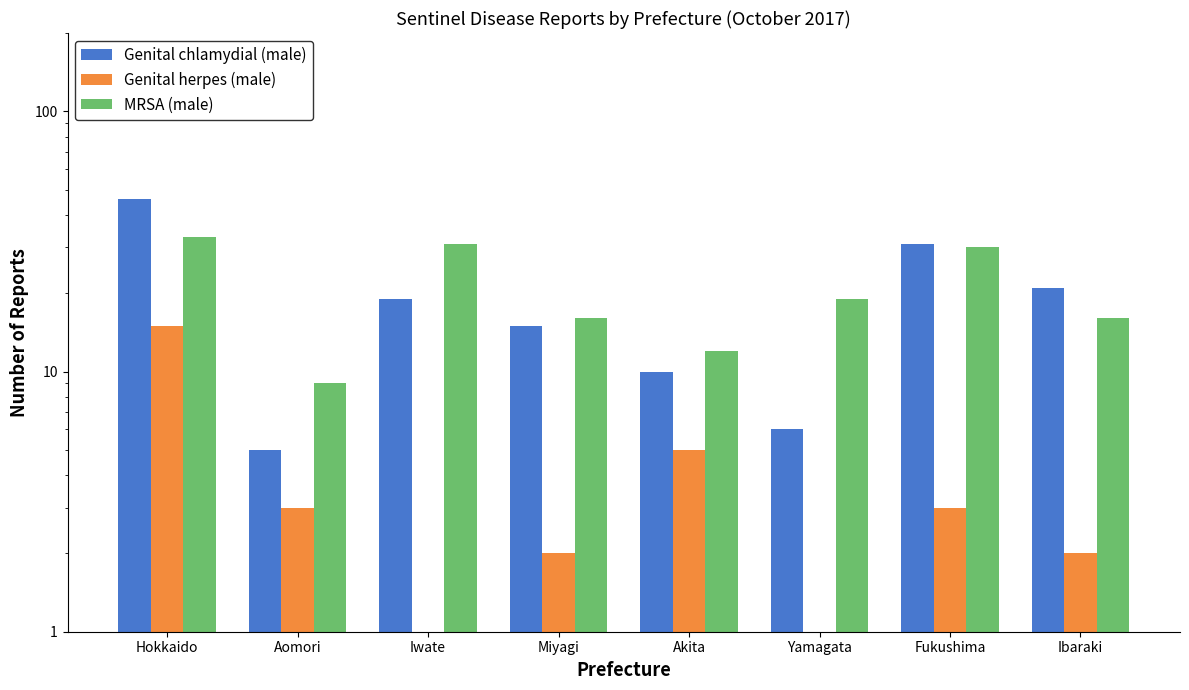

How many groups of bars are there?

8